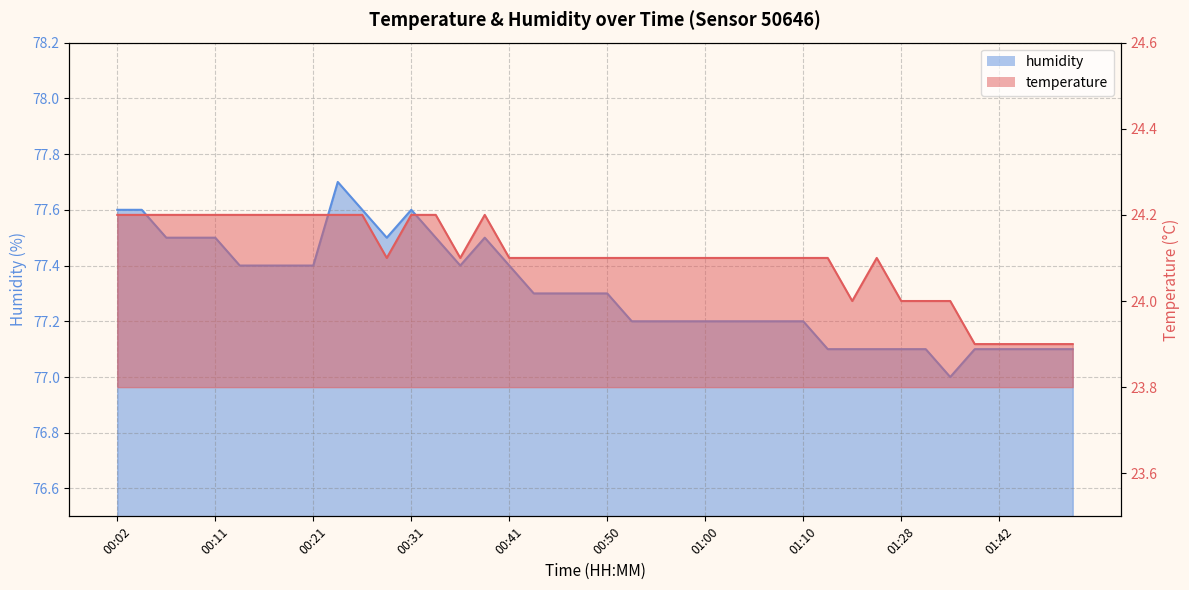

What is the difference between the second highest and second lowest values in the temperature series?

0.3